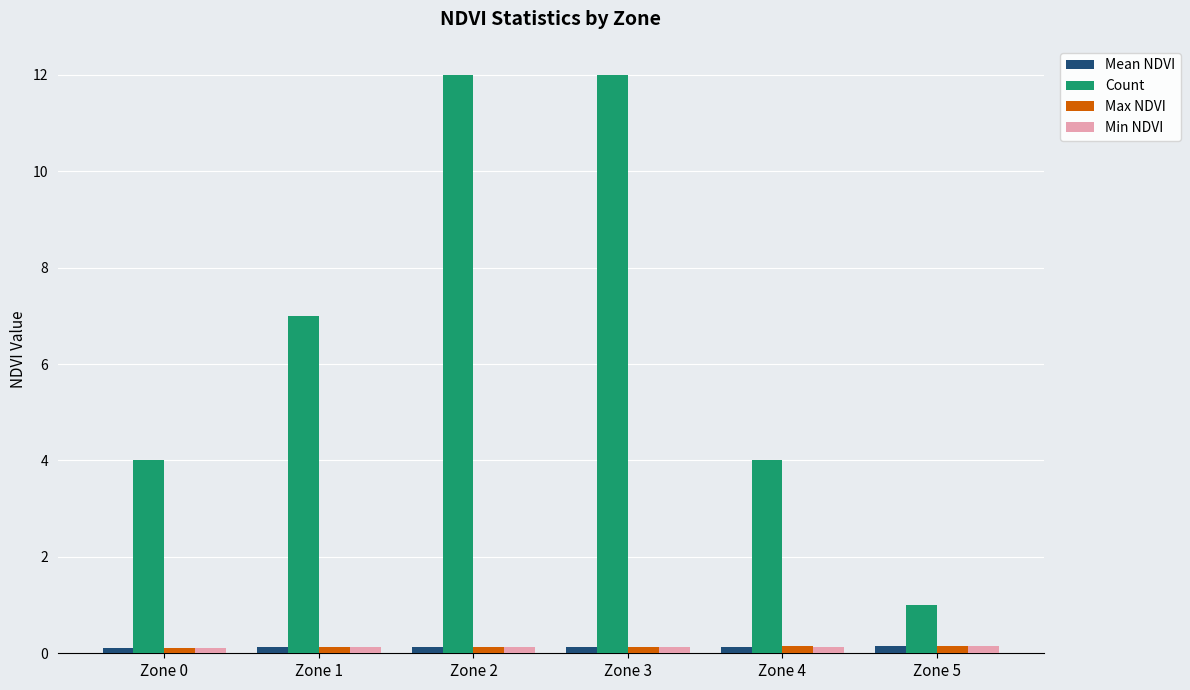

What is the maximum value shown in the chart?

12.0